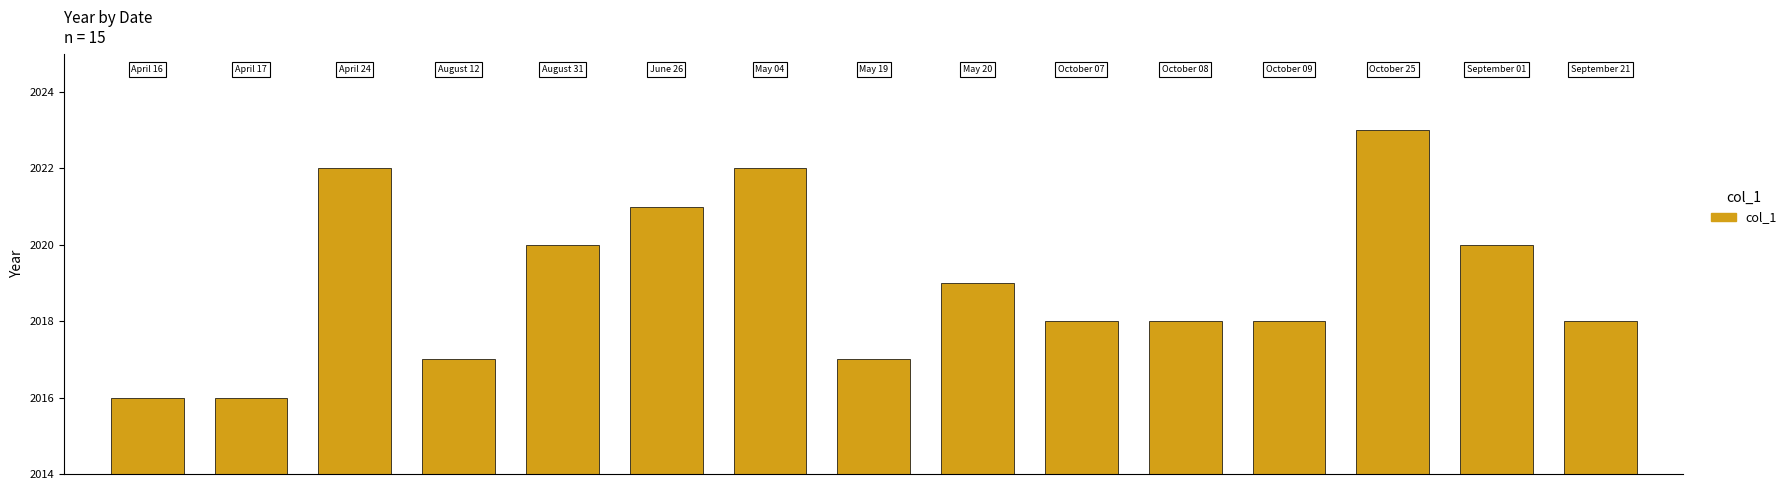

What is the difference between the maximum and minimum values?

7